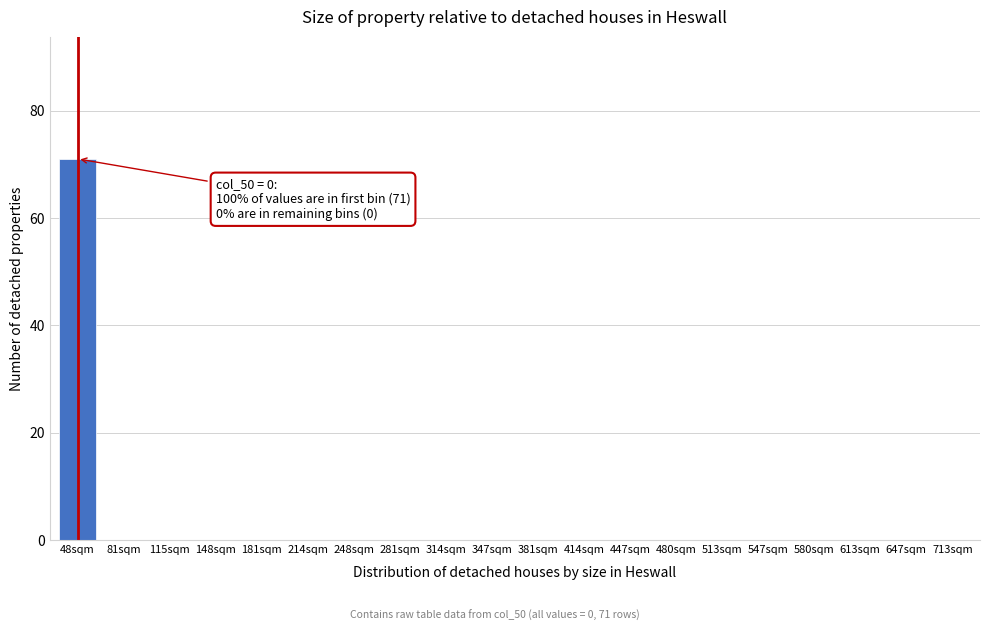

Reading right to left, what are all the values shown in this chart?

713sqm=0	647sqm=0	613sqm=0	580sqm=0	547sqm=0	513sqm=0	480sqm=0	447sqm=0	414sqm=0	381sqm=0	347sqm=0	314sqm=0	281sqm=0	248sqm=0	214sqm=0	181sqm=0	148sqm=0	115sqm=0	81sqm=0	48sqm=71